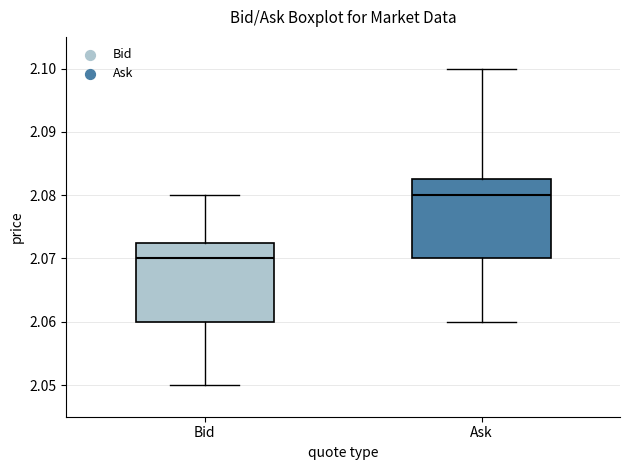

Which box has the highest median line?

Ask